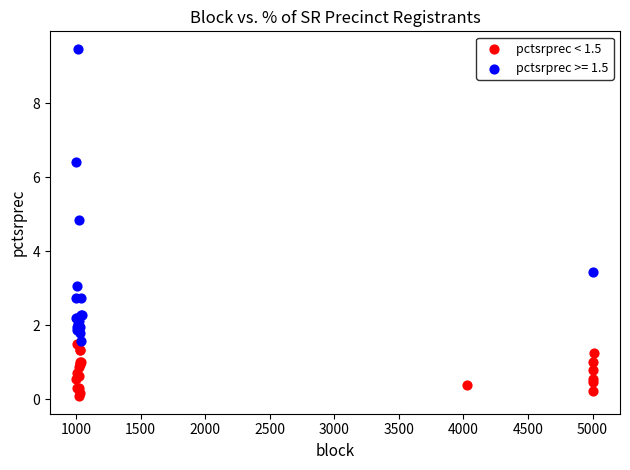

Which series reaches the maximum Y coordinate?

pctsrprec >= 1.5